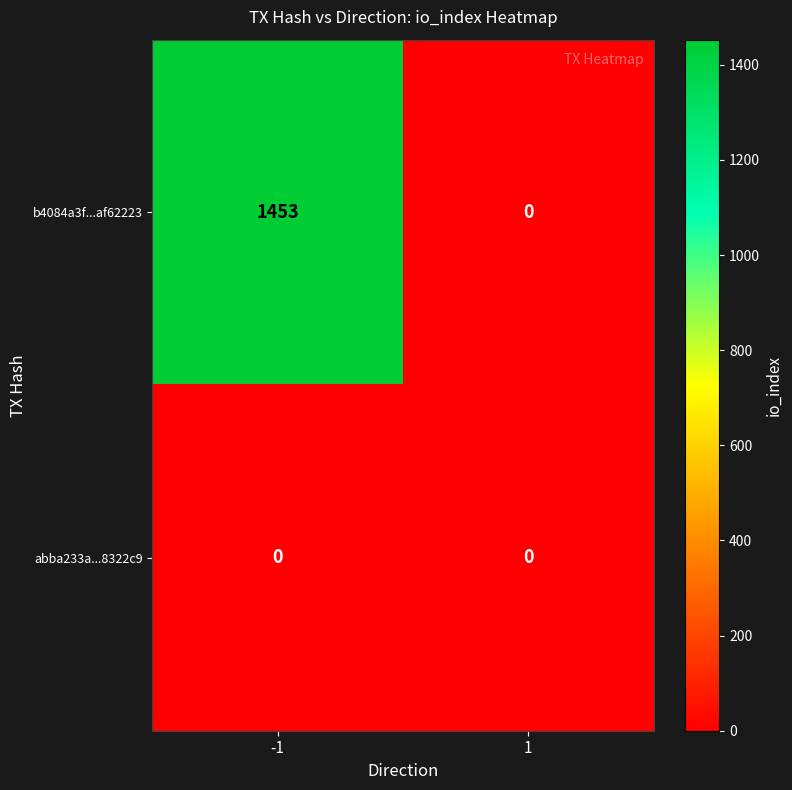

Count the number of data series in this chart.

2